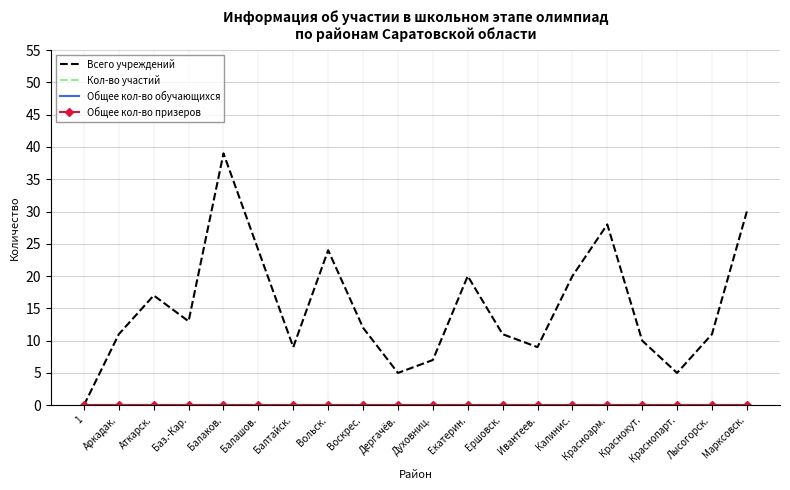

What is the total value across all series at Красноарм.?

28